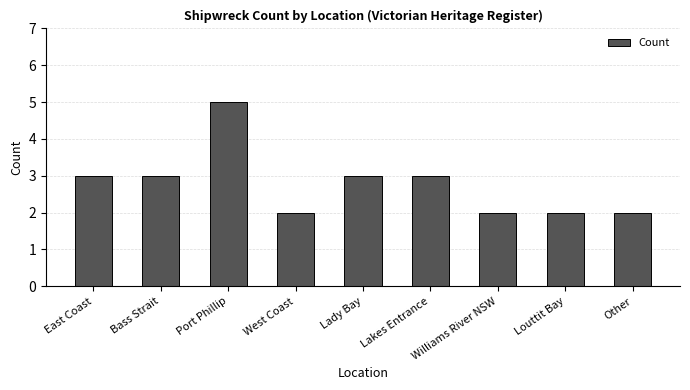

The chart shows a value of 2 at Louttit Bay. True or false?

True